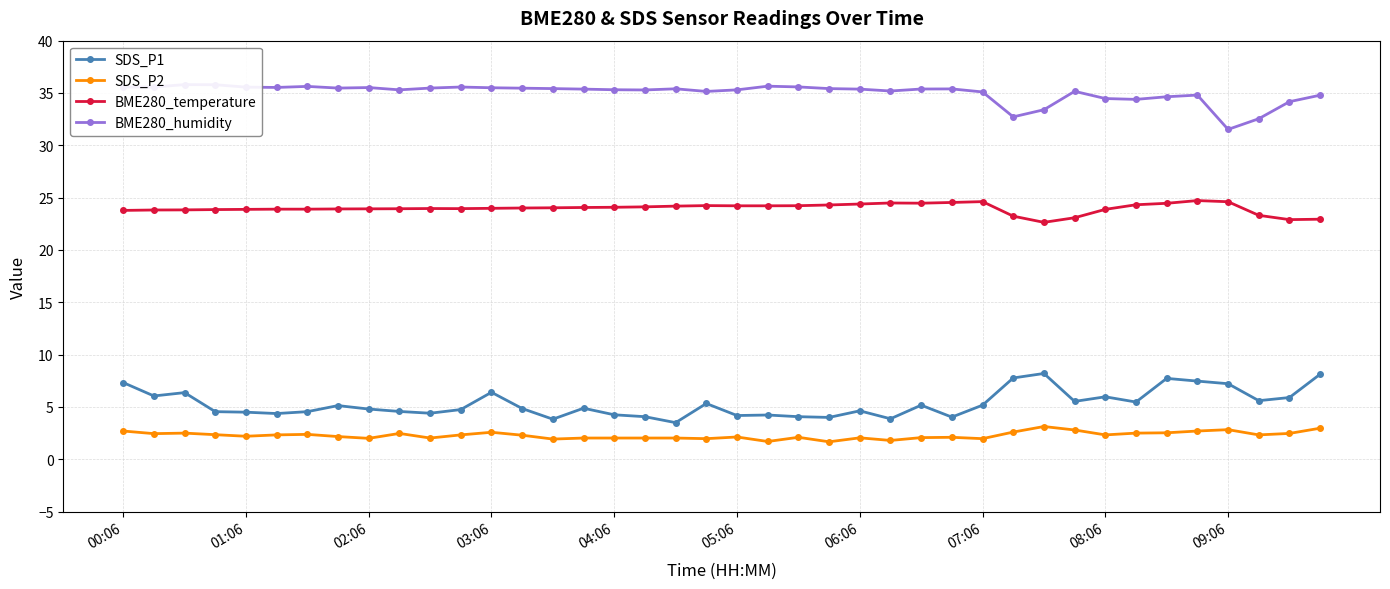

Reading left to right, what are all the values shown in this chart?

SDS_P1: 7.3	6.0	6.4	4.5	4.5	4.4	4.5	5.1	4.8	4.6	4.4	4.8	6.4	4.8	3.8	4.9	4.2	4.1	3.5	5.3	4.2	4.2	4.1	4.0	4.6	3.9	5.2	4.0	5.2	7.8	8.2	5.5	6.0	5.5	7.7	7.5	7.2	5.6	5.9	8.1
SDS_P2: 2.7	2.5	2.5	2.4	2.2	2.3	2.4	2.2	2.0	2.5	2.0	2.3	2.6	2.3	1.9	2.0	2.0	2.0	2.0	2.0	2.1	1.7	2.1	1.7	2.0	1.8	2.1	2.1	2.0	2.6	3.1	2.8	2.3	2.5	2.5	2.7	2.8	2.3	2.5	3.0
BME280_temperature: 23.8	23.8	23.8	23.9	23.9	23.9	23.9	23.9	23.9	23.9	24.0	23.9	24.0	24.0	24.0	24.1	24.1	24.1	24.2	24.2	24.2	24.2	24.2	24.3	24.4	24.5	24.5	24.5	24.6	23.2	22.6	23.1	23.9	24.3	24.5	24.7	24.6	23.3	22.9	22.9
BME280_humidity: 35.6	35.6	35.8	35.8	35.6	35.5	35.6	35.5	35.5	35.3	35.5	35.6	35.5	35.5	35.4	35.4	35.3	35.3	35.4	35.1	35.3	35.6	35.6	35.4	35.4	35.2	35.4	35.4	35.1	32.7	33.4	35.2	34.5	34.4	34.6	34.8	31.5	32.5	34.2	34.8